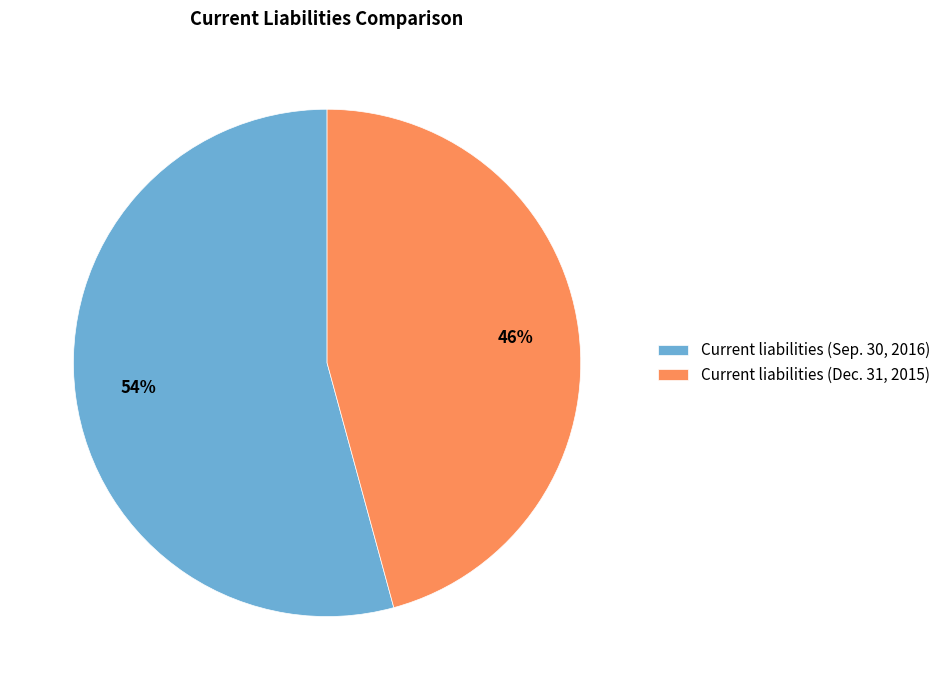

To the nearest percent, what is the average slice percentage?

50%